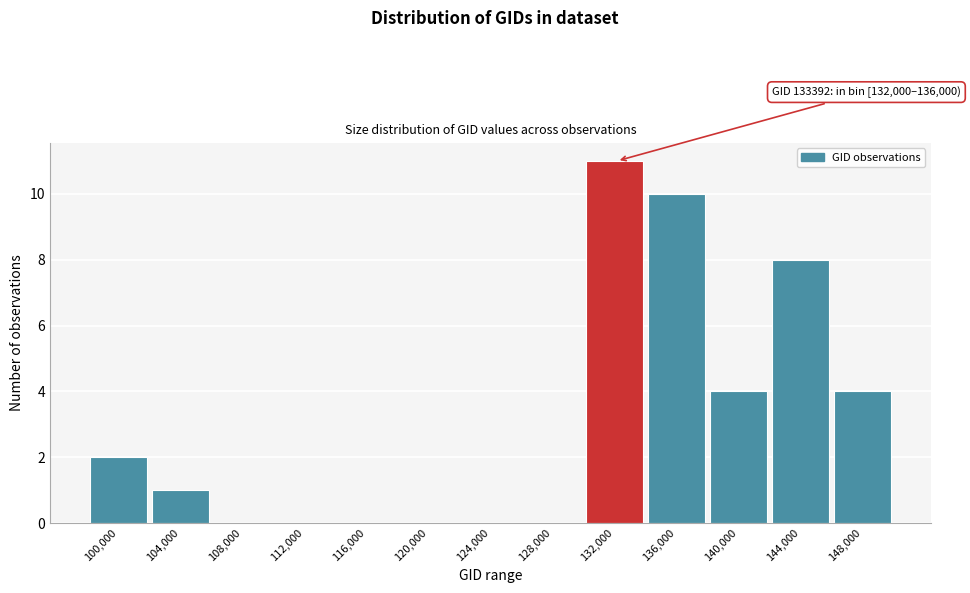

Reading left to right, list all the values displayed in this chart.

100,000=2	104,000=1	108,000=0	112,000=0	116,000=0	120,000=0	124,000=0	128,000=0	132,000=11	136,000=10	140,000=4	144,000=8	148,000=4